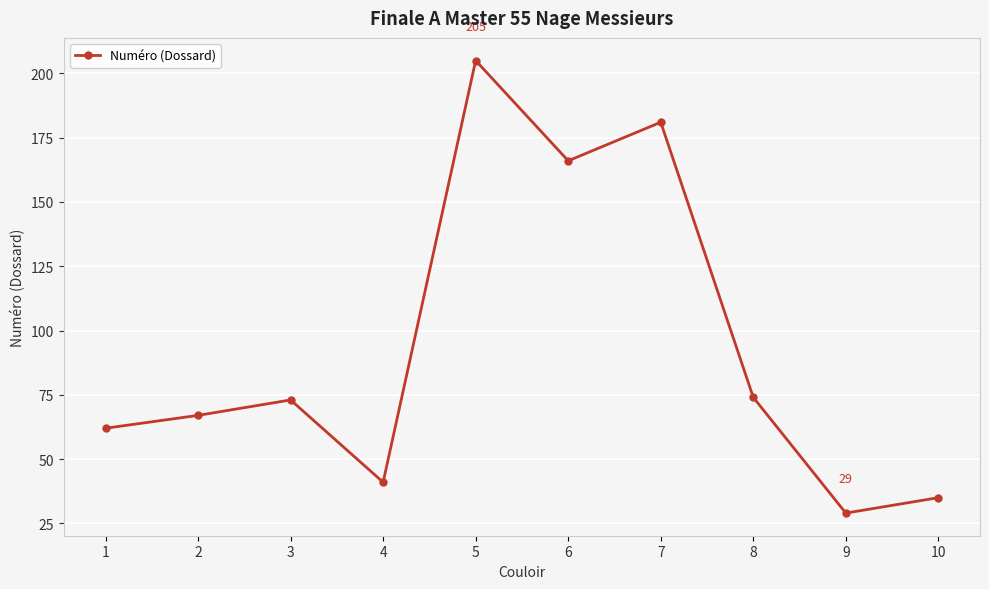

Reading right to left, list all the values displayed in this chart.

35	29	74	181	166	205	41	73	67	62